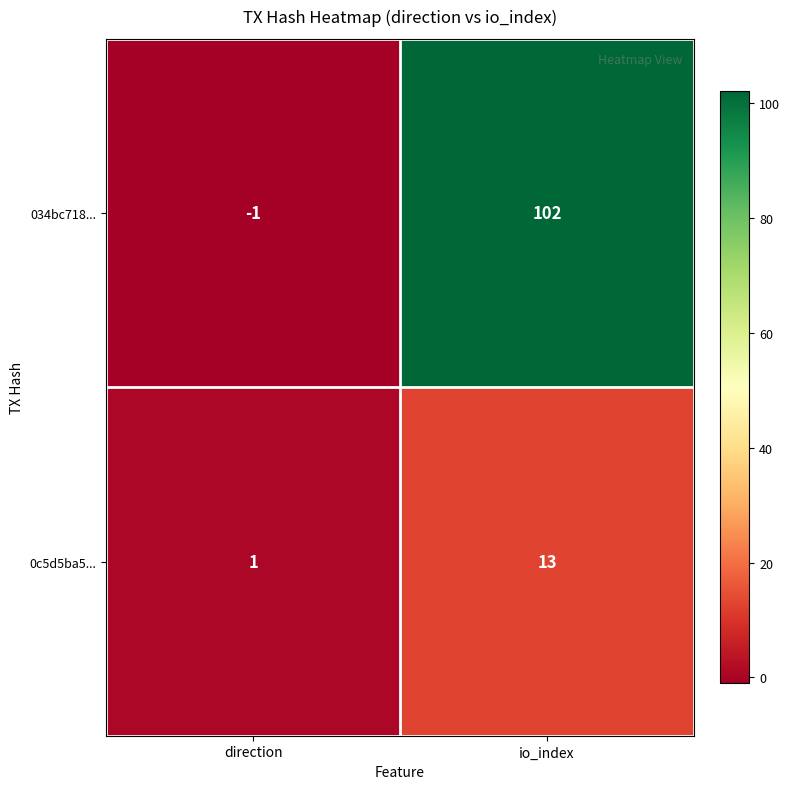

Is it true that 034bc718... equals -1 at direction?

True